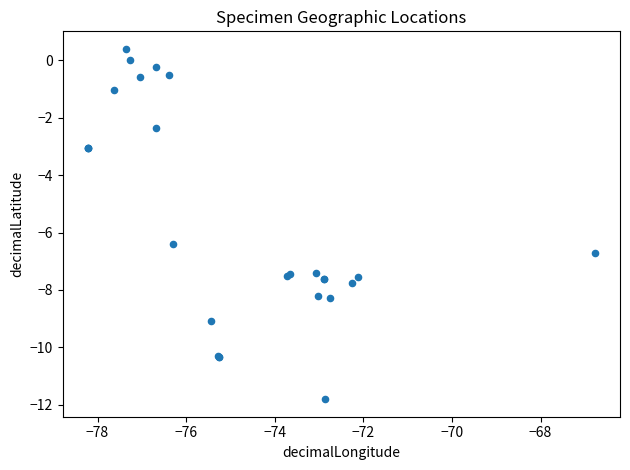

What Y value in the scatter plot is closest to -5?

-6.4